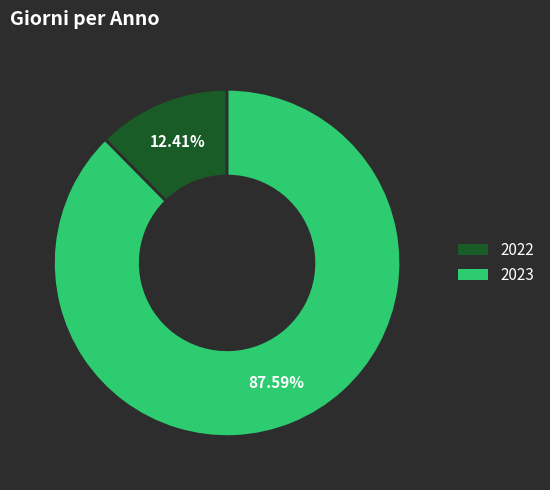

The 2022 slice represents 12% of the pie. True or false?

True